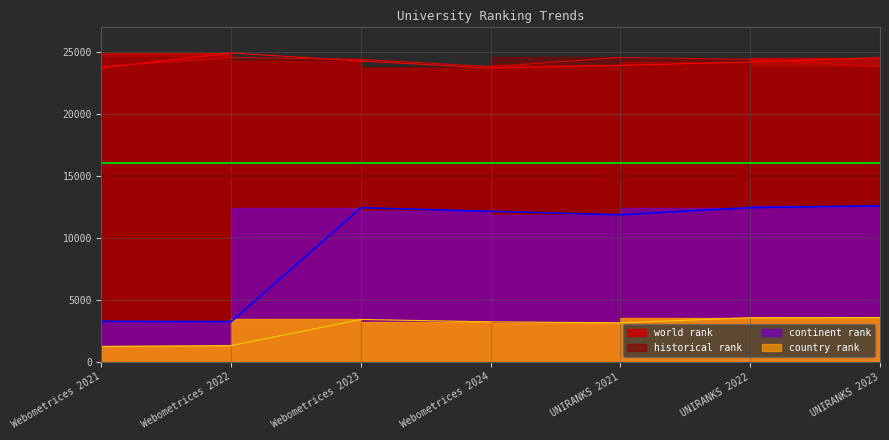

At which category is the sum across all series the highest?

UNIRANKS 2022